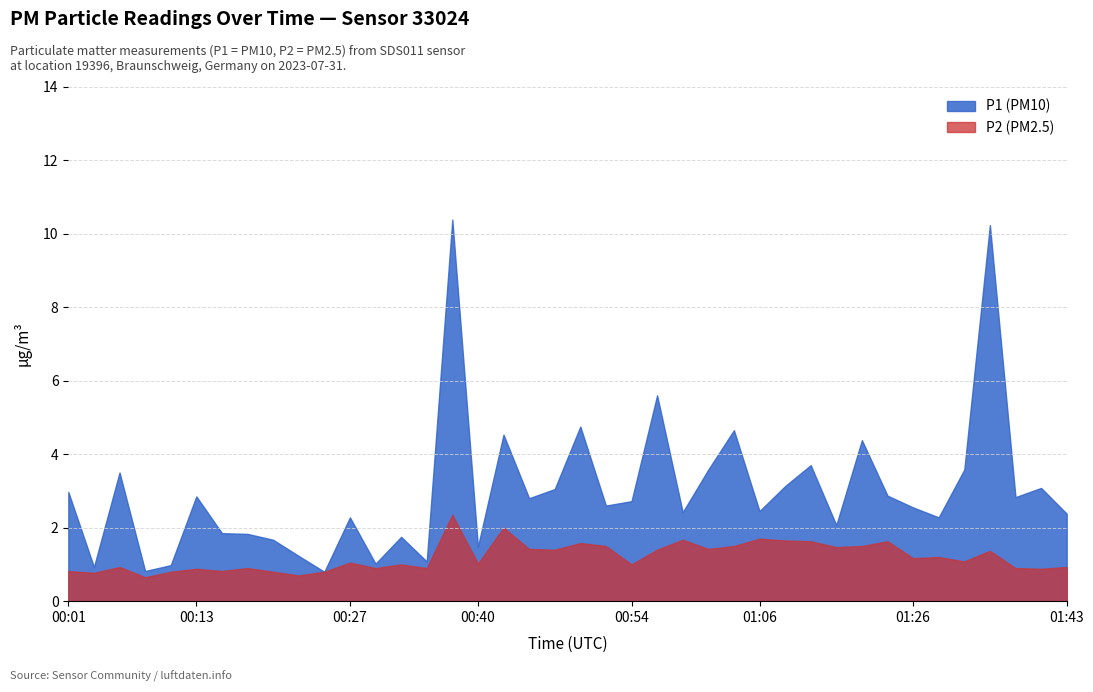

How many values in the P1 series are below 2?

12